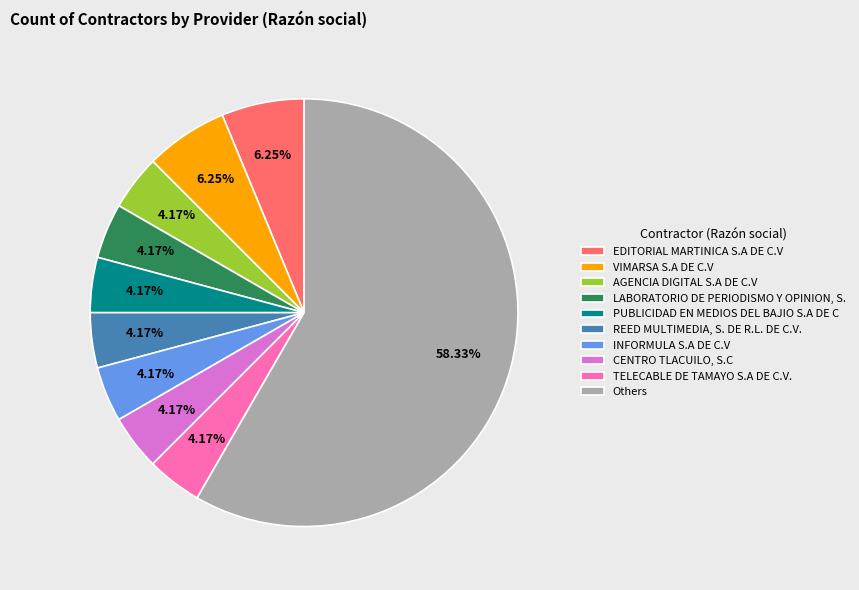

Between AGENCIA DIGITAL S.A DE C.V and VIMARSA S.A DE C.V, which is larger?

VIMARSA S.A DE C.V